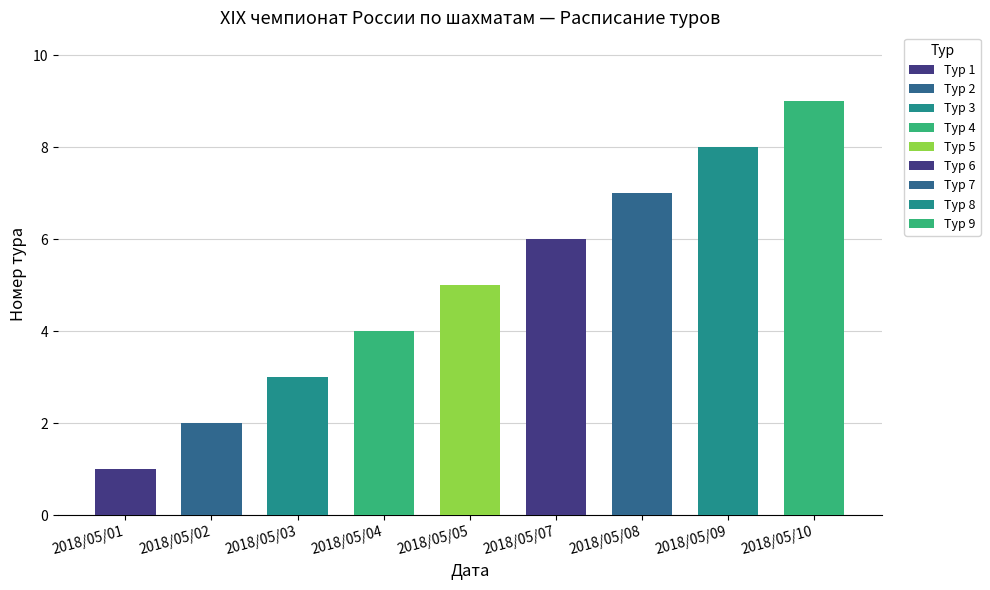

What is the greatest value displayed?

9